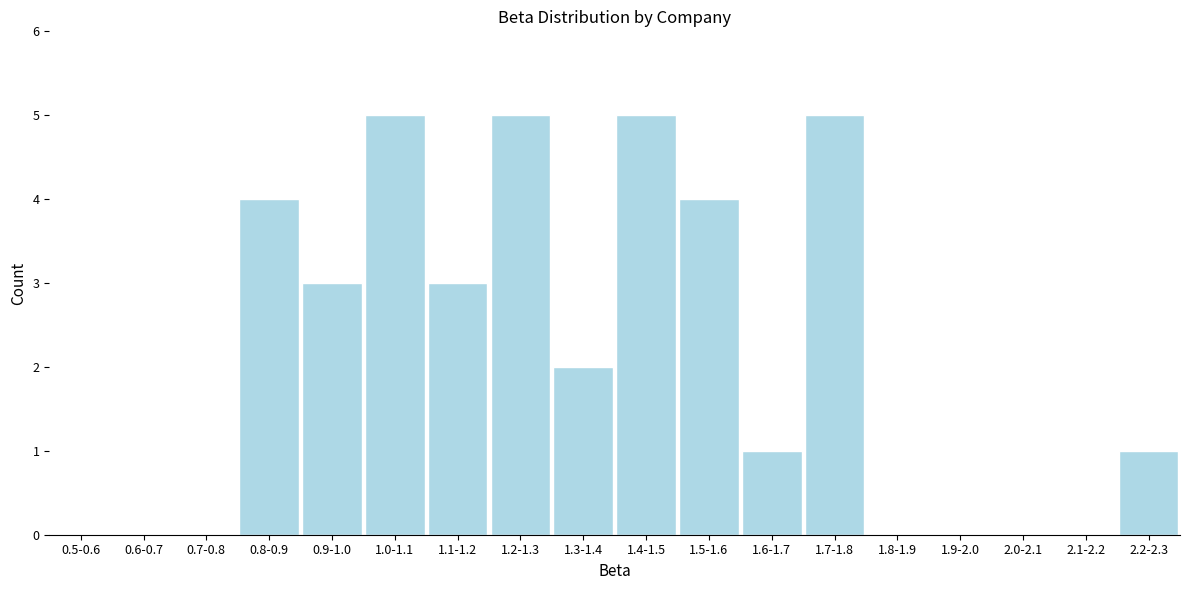

Reading left to right, extract all data points from this chart.

0.5-0.6=0	0.6-0.7=0	0.7-0.8=0	0.8-0.9=4	0.9-1.0=3	1.0-1.1=5	1.1-1.2=3	1.2-1.3=5	1.3-1.4=2	1.4-1.5=5	1.5-1.6=4	1.6-1.7=1	1.7-1.8=5	1.8-1.9=0	1.9-2.0=0	2.0-2.1=0	2.1-2.2=0	2.2-2.3=1